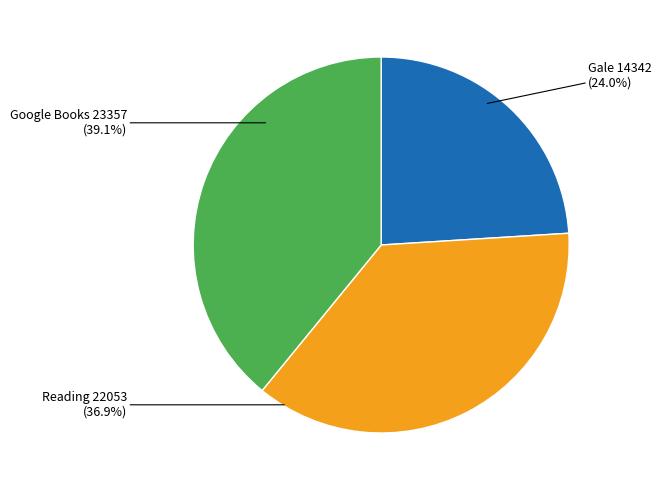

To the nearest percent, what is the average slice percentage?

33%